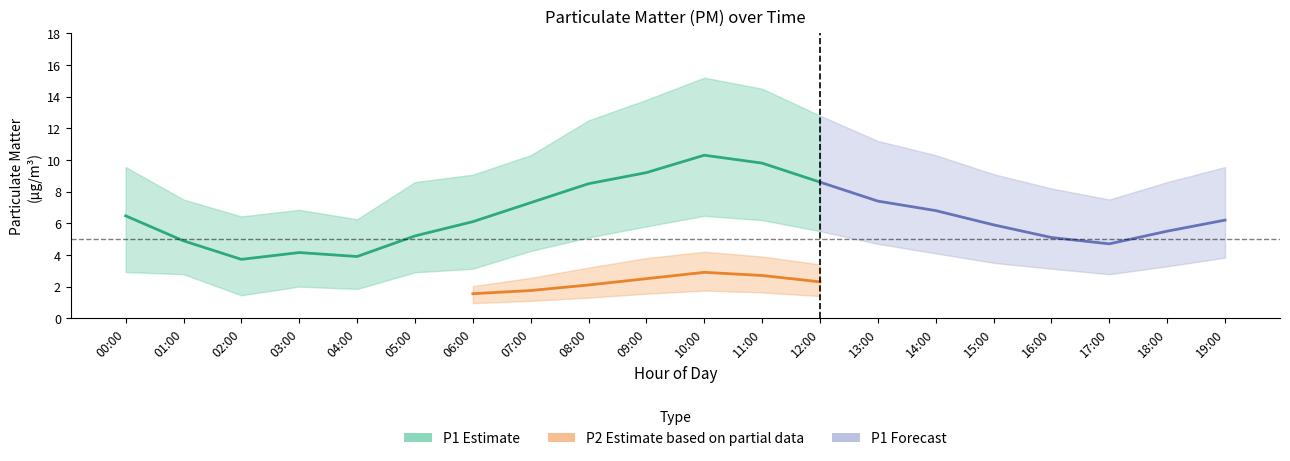

True or false: P1_upper and P1_lower intersect in this chart.

False